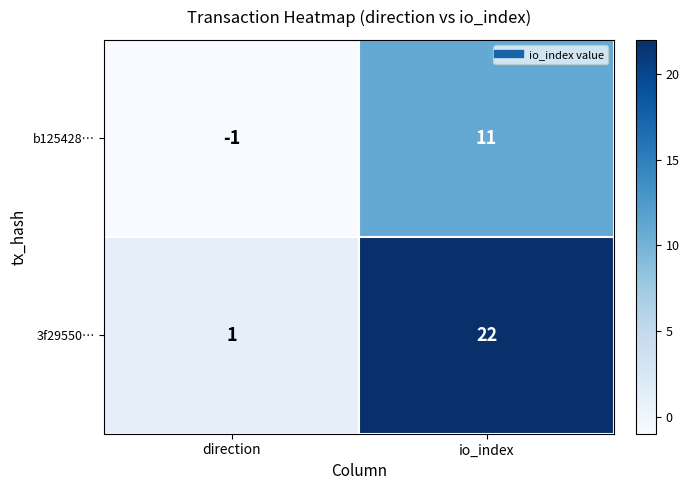

Which series has the widest spread of values?

3f29550…